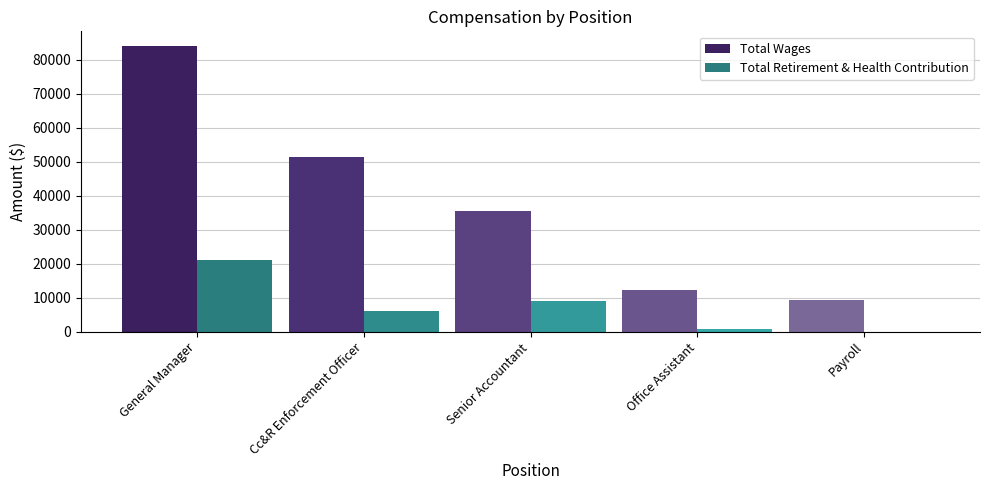

The value of Total Wages at Cc&R Enforcement Officer is 89895. True or false?

False